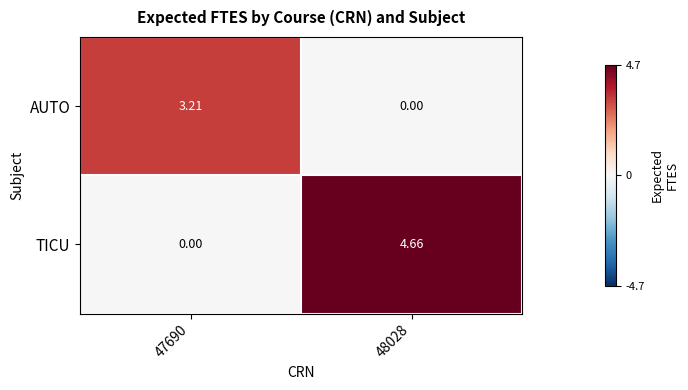

At 47690, list the series in order from largest to smallest.

AUTO, TICU